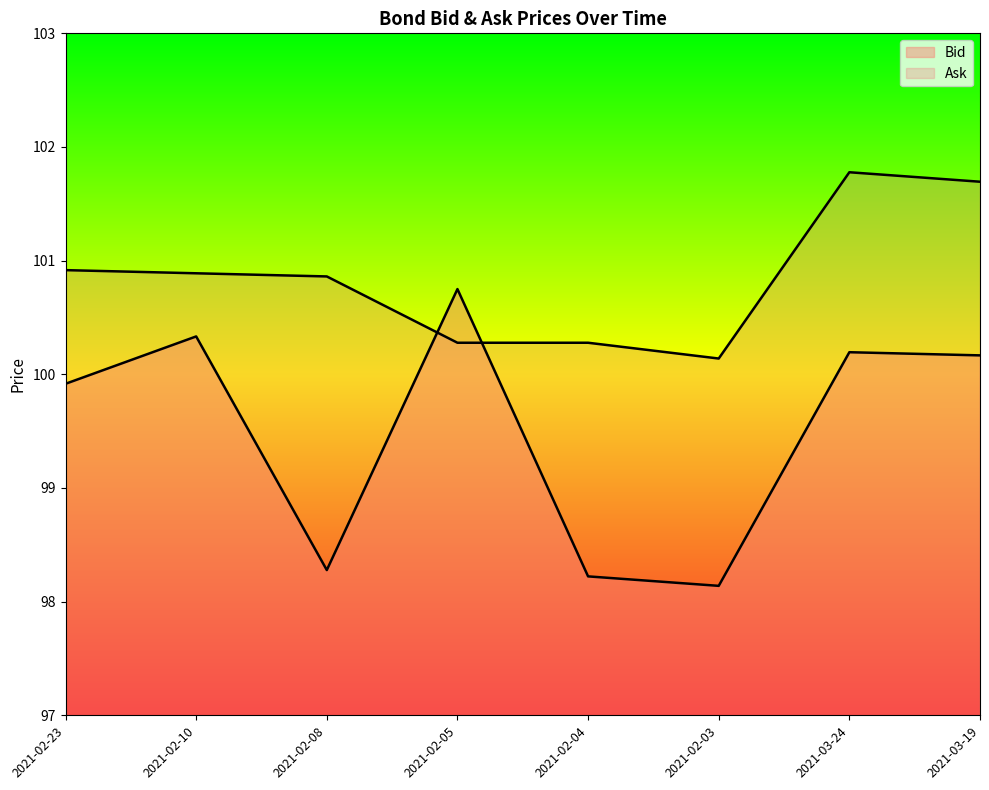

At which label is Bid closest to 99?

2021-02-08